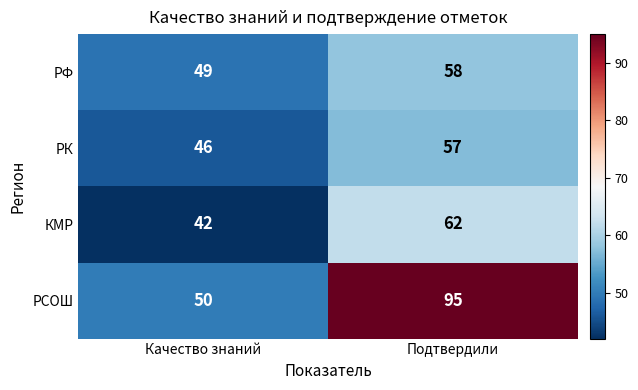

How many data points does each series have?

2